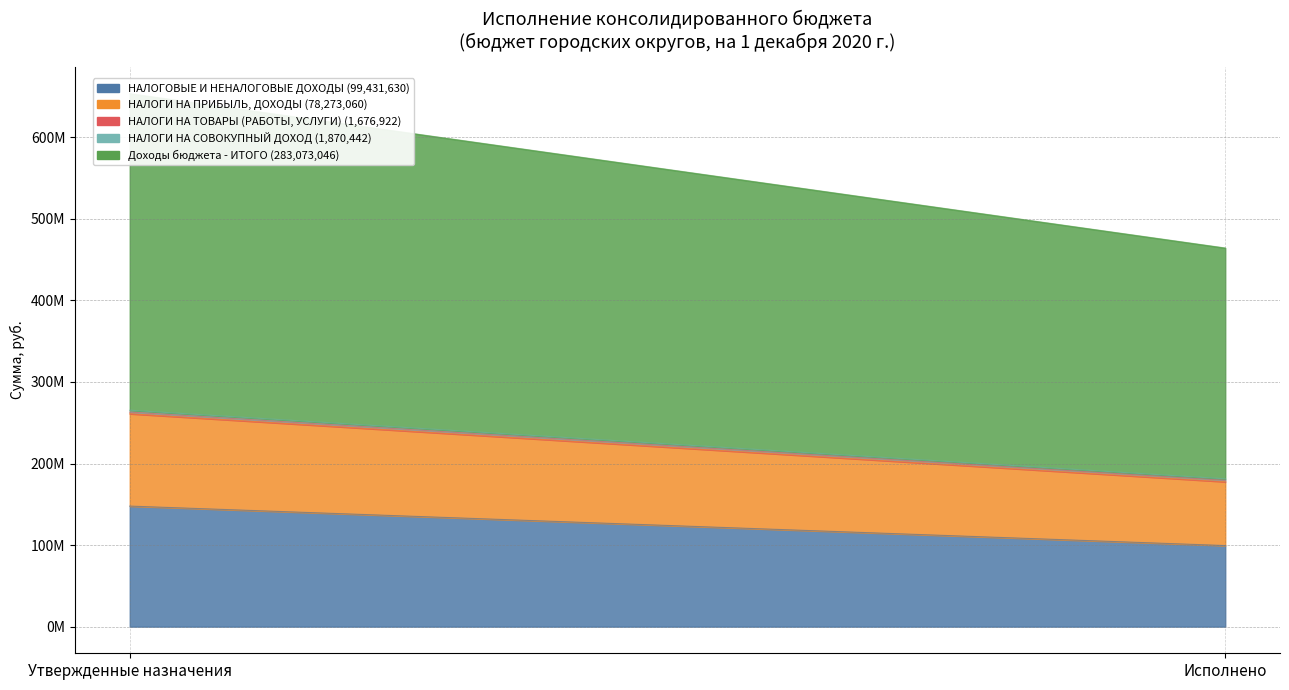

At Исполнено, list the series in order from smallest to largest.

НАЛОГИ НА ТОВАРЫ (РАБОТЫ, УСЛУГИ), НАЛОГИ НА СОВОКУПНЫЙ ДОХОД, НАЛОГИ НА ПРИБЫЛЬ, ДОХОДЫ, НАЛОГОВЫЕ И НЕНАЛОГОВЫЕ ДОХОДЫ, Доходы бюджета - ИТОГО